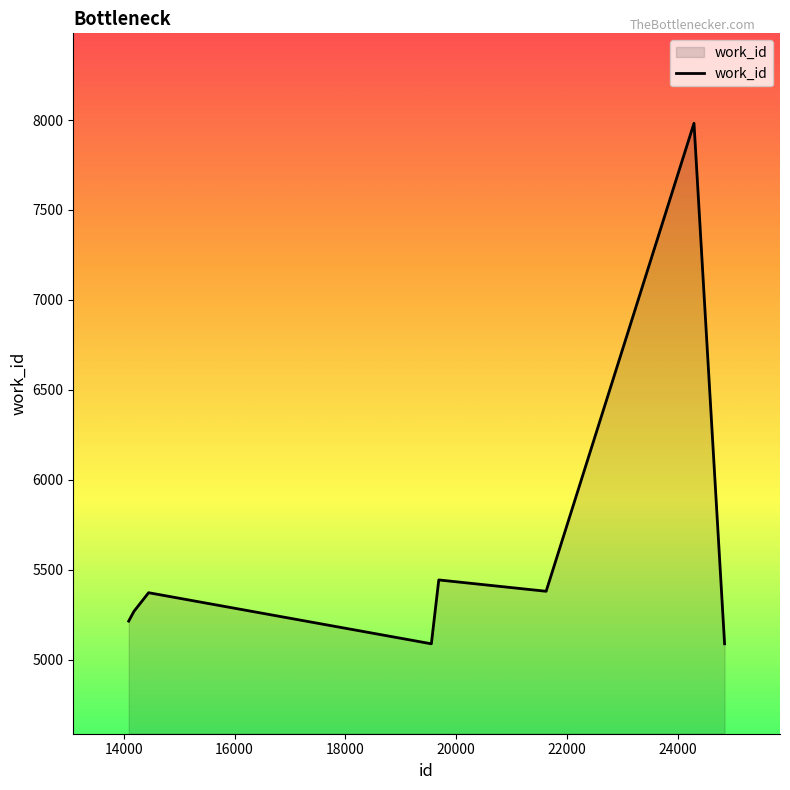

What is the difference between the maximum and second lowest values?

2894